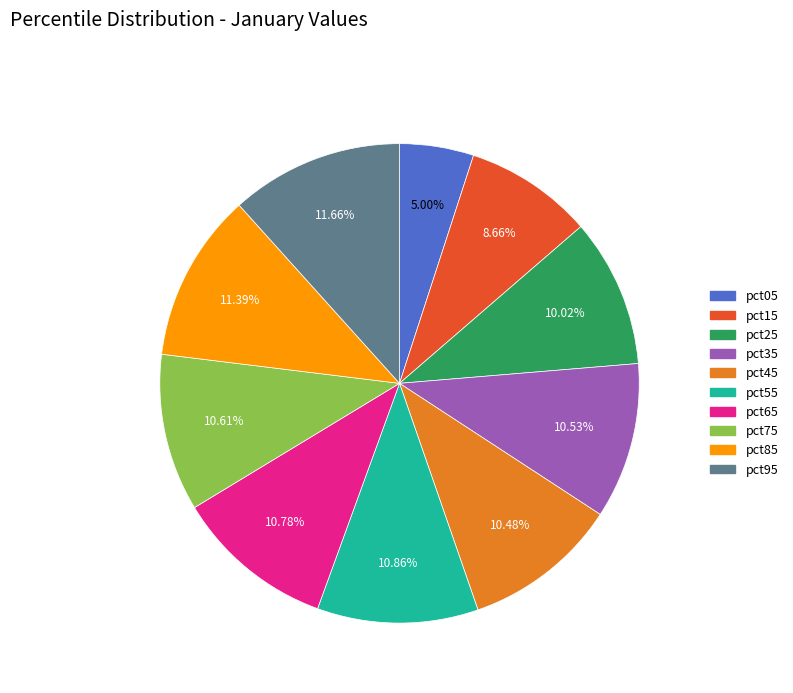

Which category has the smallest portion of the pie?

pct05